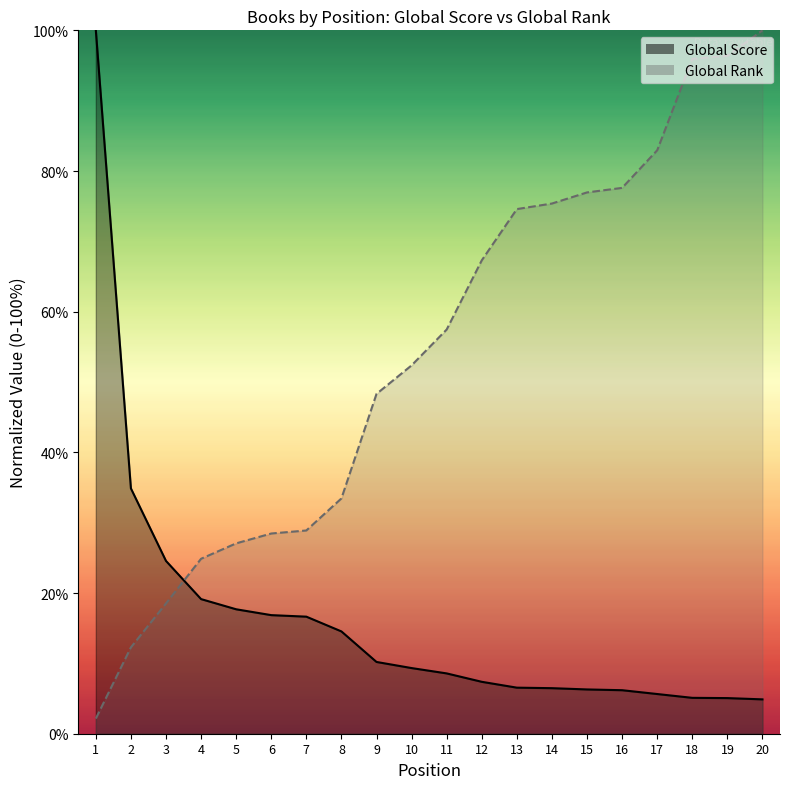

True or false: Global Score and Global Rank intersect in this chart.

True